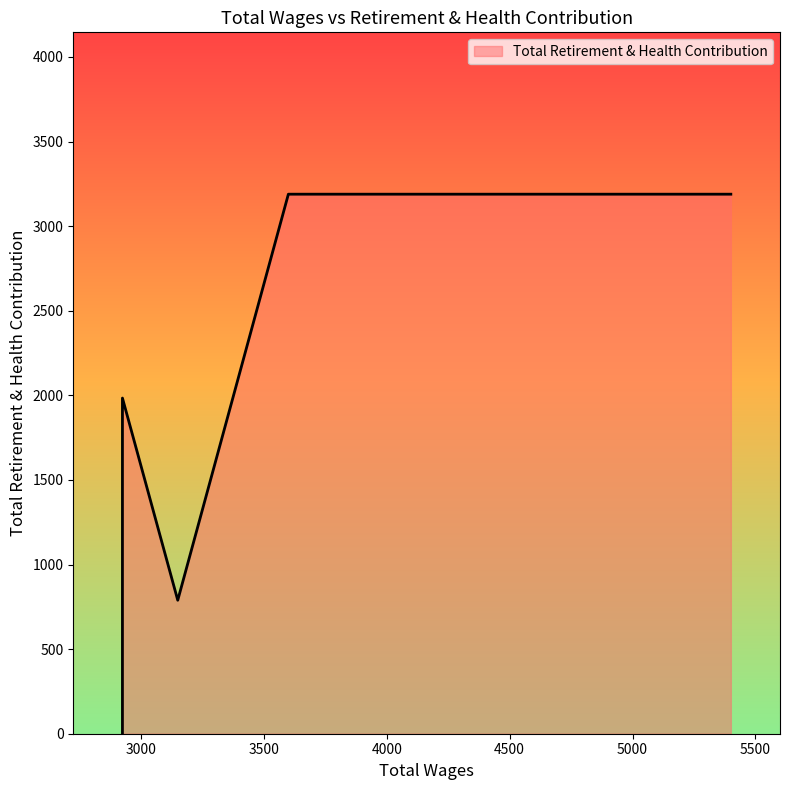

What is the sum of all values?

9151